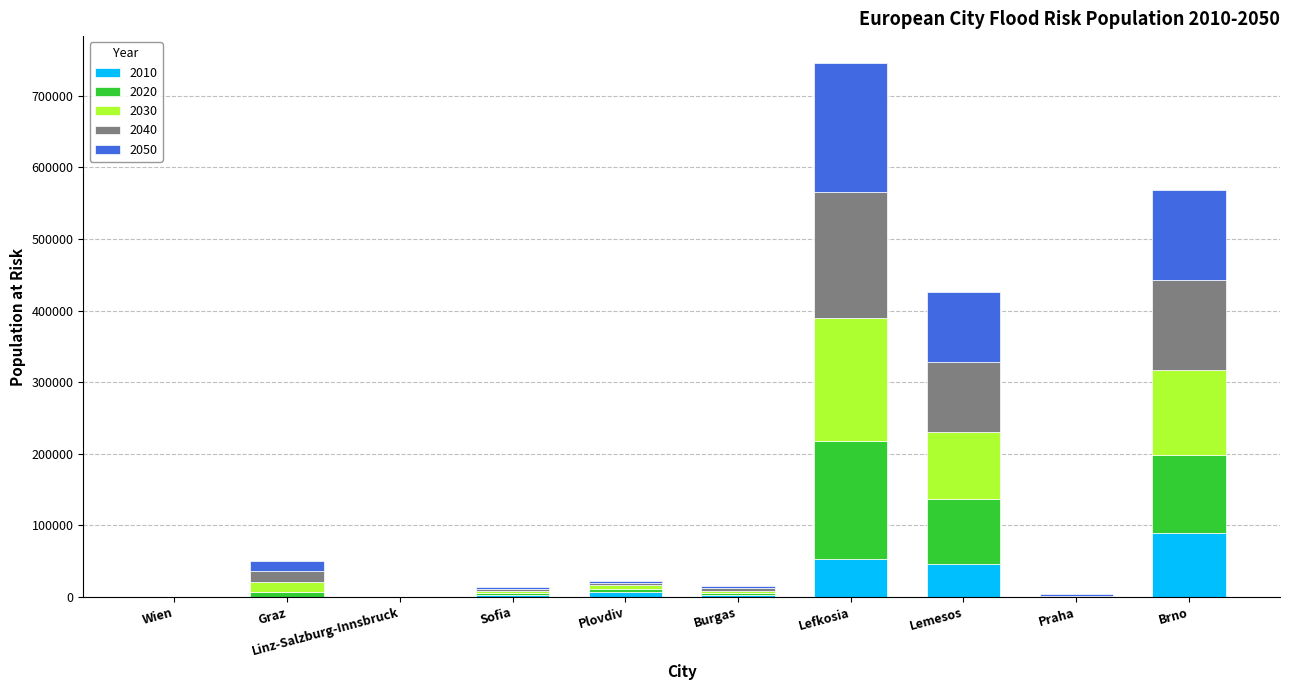

At which label does 2010 reach its peak?

Brno